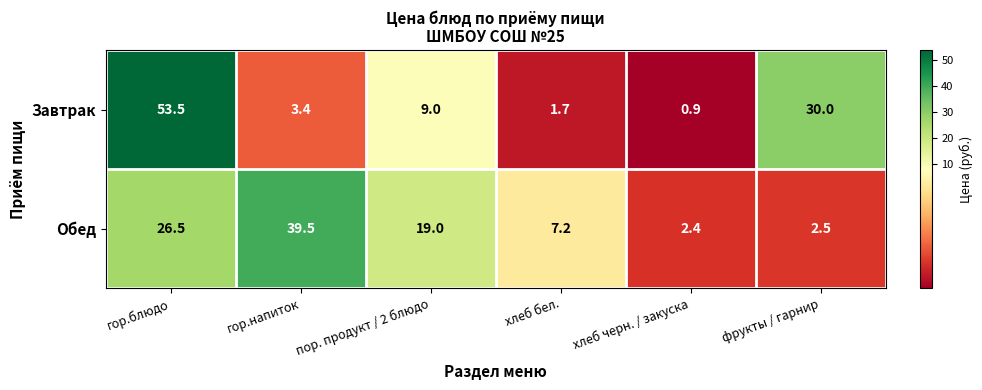

List the series in order of their peak value, lowest first.

Обед, Завтрак